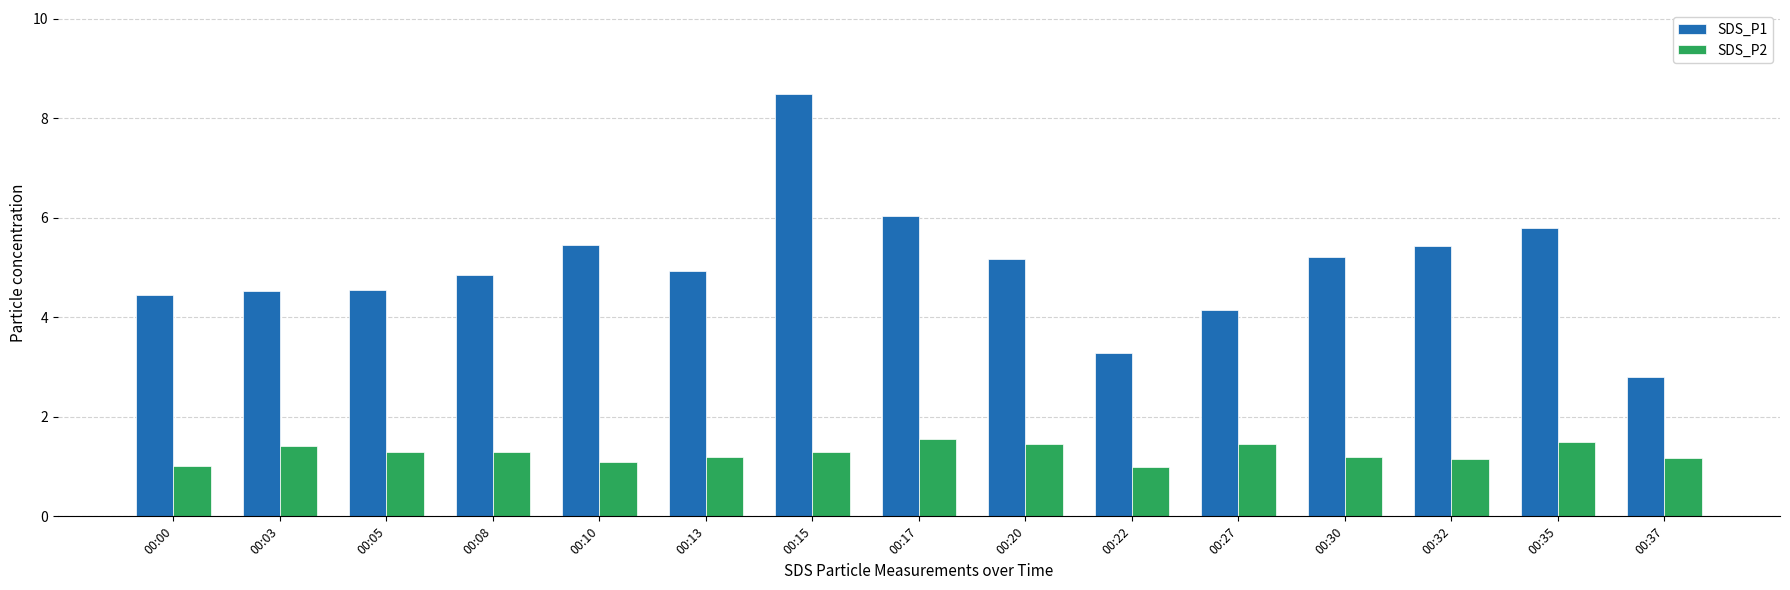

What is the average value of the SDS_P2 series?

1.3